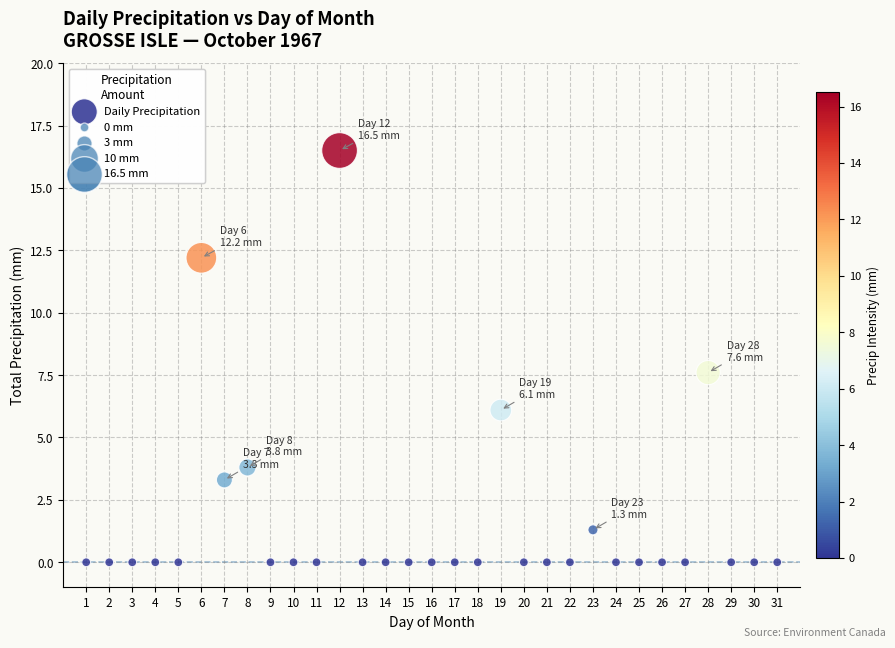

What is the range of X values (max minus min)?

30.0